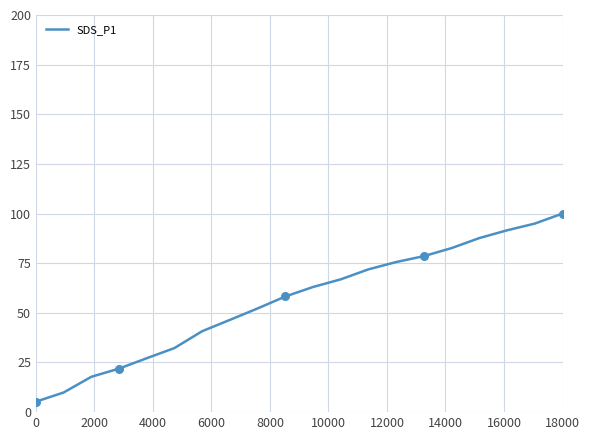

What is the difference between the maximum and minimum values?

94.7